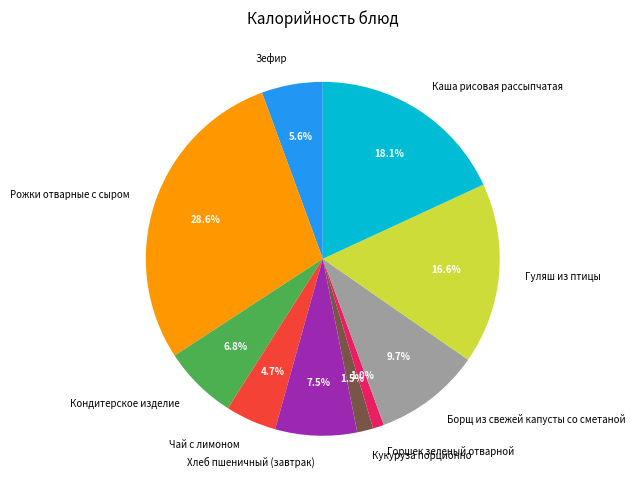

True or false: Горшек зеленый отварной accounts for 1% of the total.

True